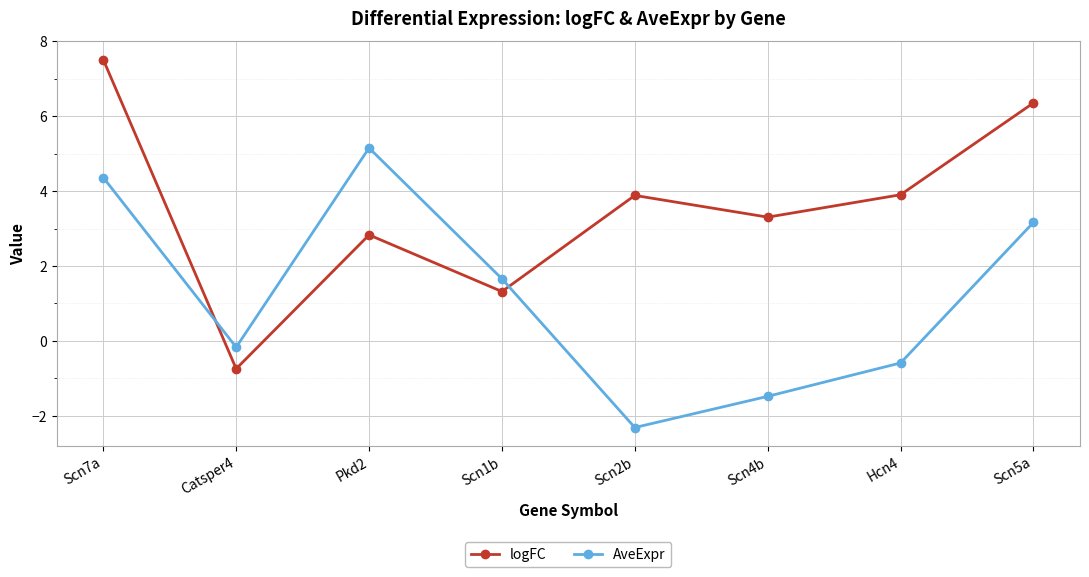

What position from the left is Pkd2?

3